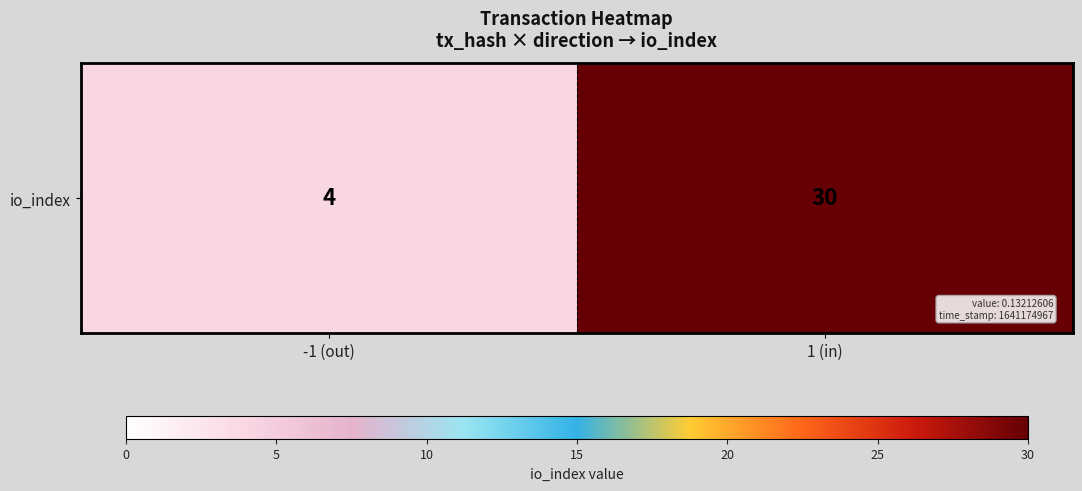

What is the smallest value displayed?

4